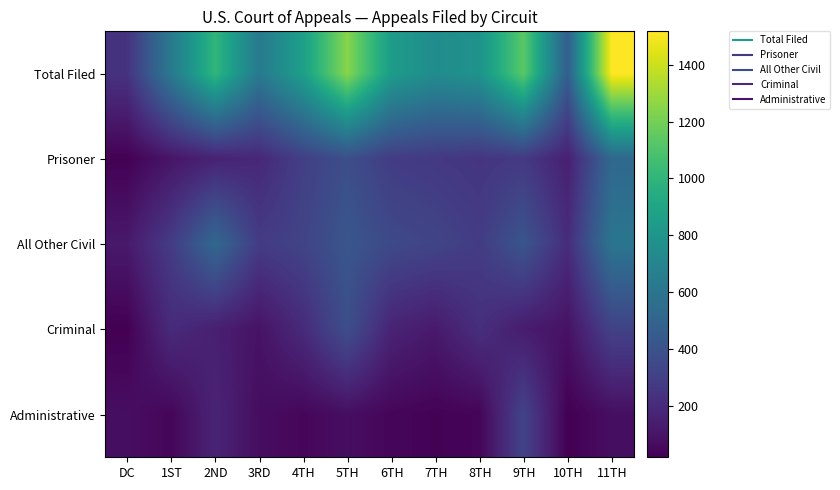

Which series has the widest spread of values?

Total Filed